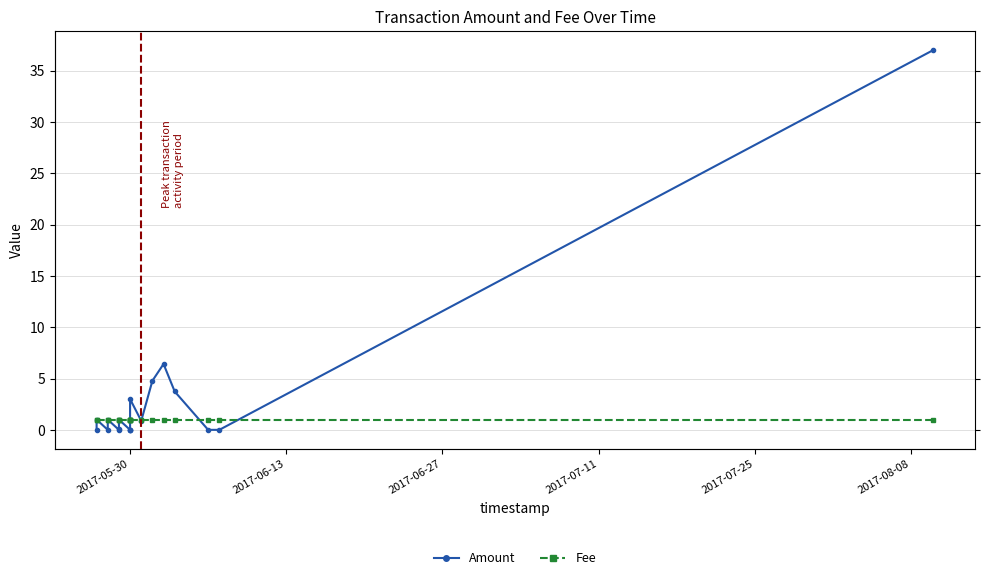

What is the highest value of the Fee series?

1.0